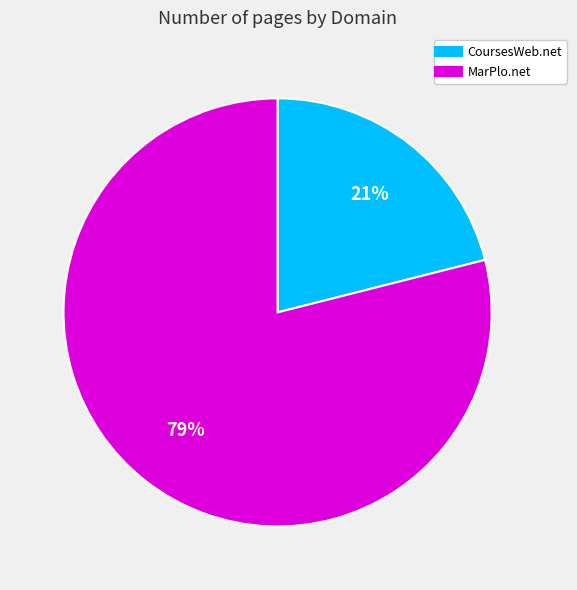

Combined, do CoursesWeb.net and MarPlo.net account for over 50%?

Yes